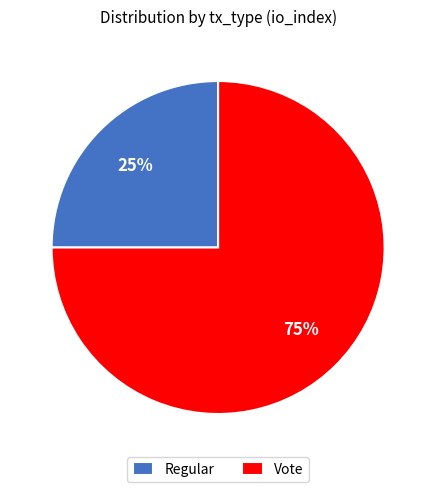

What is the largest slice in the pie chart?

Vote